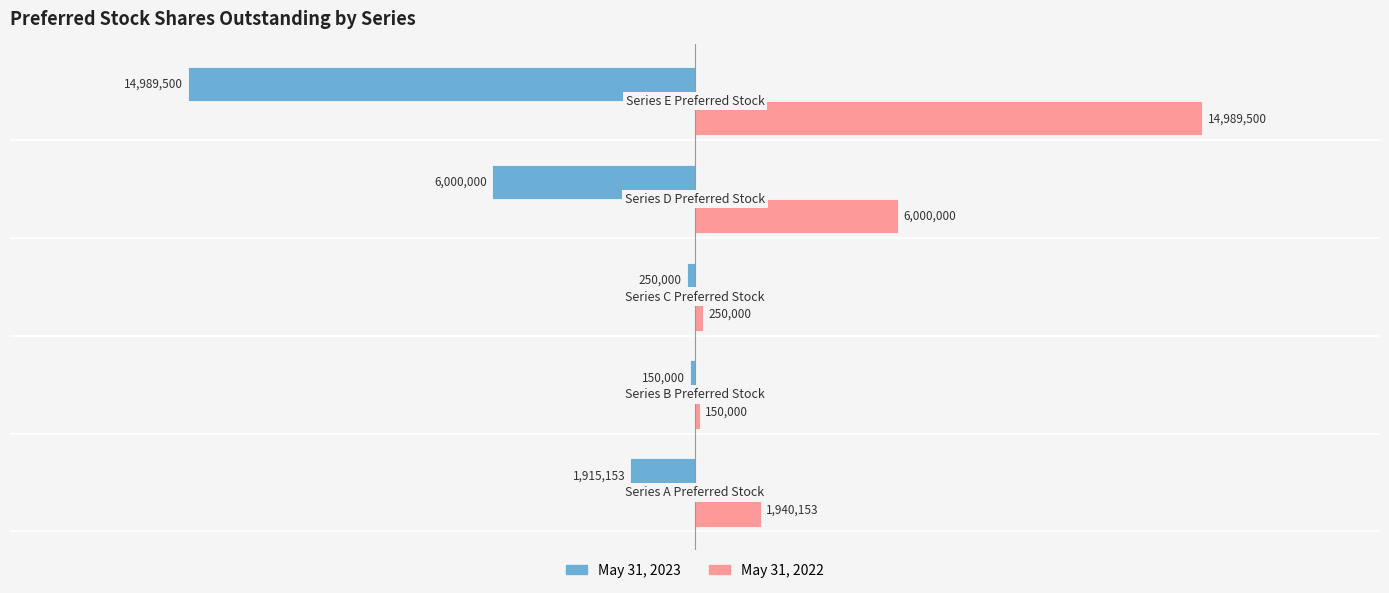

What are all the series names shown in the legend?

May 31, 2023, May 31, 2022